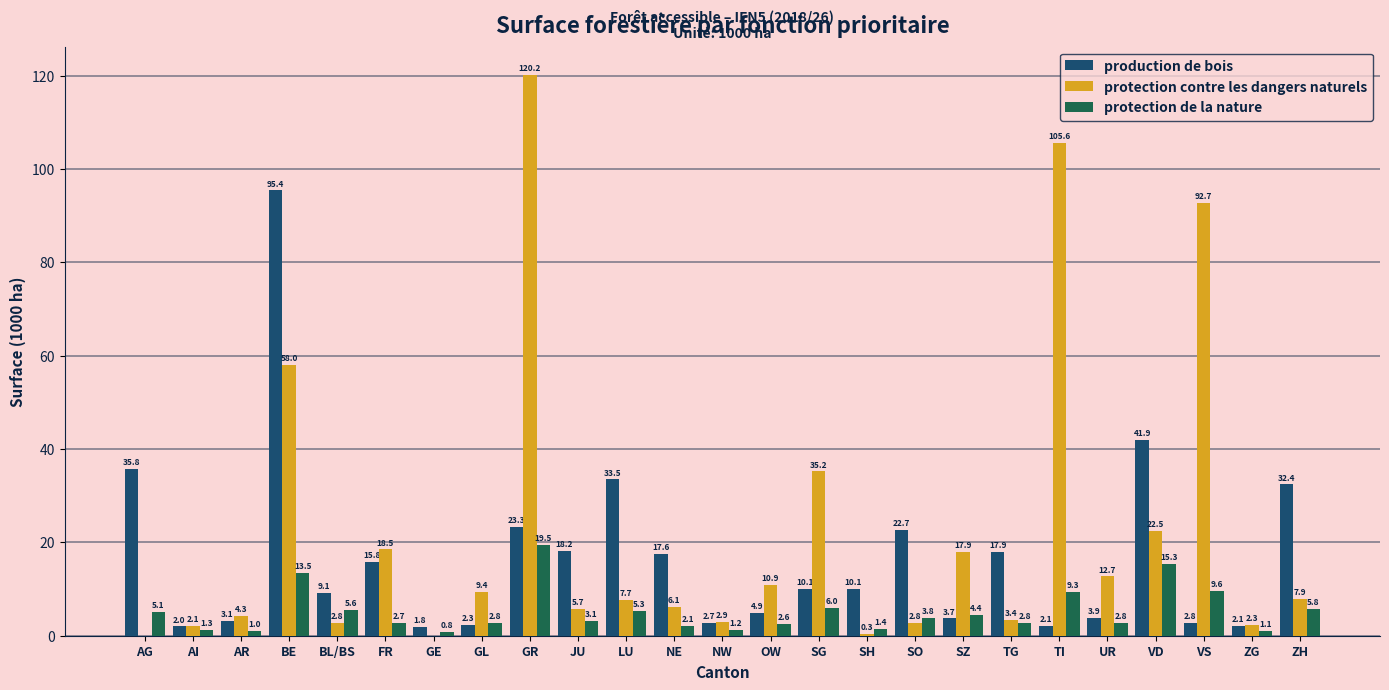

Reading left to right, what are all the values shown in this chart?

production de bois: AG=35.8	AI=2.0	AR=3.1	BE=95.4	BL/BS=9.1	FR=15.8	GE=1.8	GL=2.3	GR=23.3	JU=18.2	LU=33.5	NE=17.6	NW=2.7	OW=4.9	SG=10.1	SH=10.1	SO=22.7	SZ=3.7	TG=17.9	TI=2.1	UR=3.9	VD=41.9	VS=2.8	ZG=2.1	ZH=32.4
protection contre les dangers naturels: AG=0.0	AI=2.1	AR=4.3	BE=58.0	BL/BS=2.8	FR=18.5	GE=0.0	GL=9.4	GR=120.2	JU=5.7	LU=7.7	NE=6.1	NW=2.9	OW=10.9	SG=35.2	SH=0.3	SO=2.8	SZ=17.9	TG=3.4	TI=105.6	UR=12.7	VD=22.5	VS=92.7	ZG=2.3	ZH=7.9
protection de la nature: AG=5.1	AI=1.3	AR=1.0	BE=13.5	BL/BS=5.6	FR=2.7	GE=0.8	GL=2.8	GR=19.5	JU=3.1	LU=5.3	NE=2.1	NW=1.2	OW=2.6	SG=6.0	SH=1.4	SO=3.8	SZ=4.4	TG=2.8	TI=9.3	UR=2.8	VD=15.3	VS=9.6	ZG=1.1	ZH=5.8